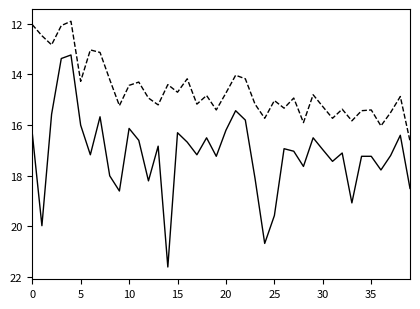

What is the smallest value displayed?

11.9